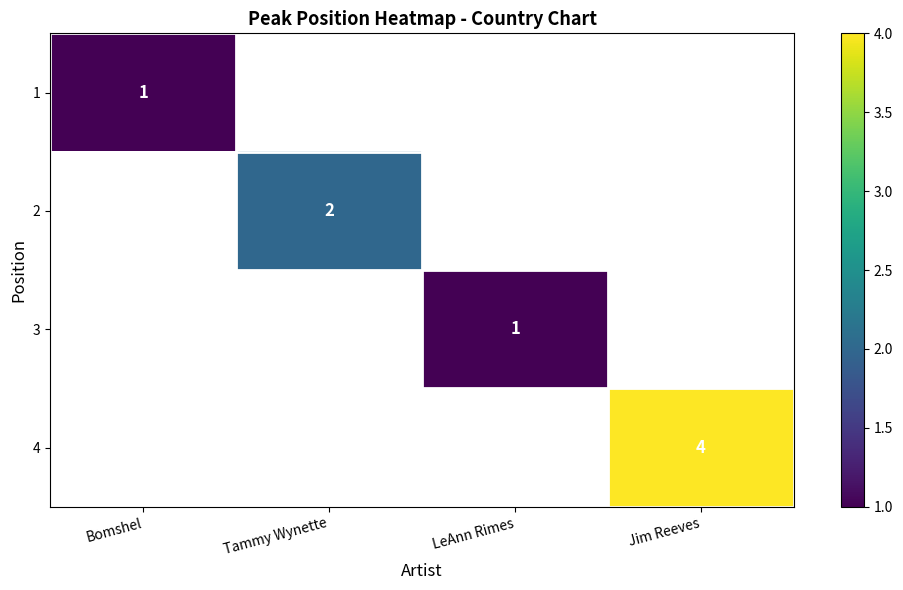

Is it true that 4 equals 6 at Jim Reeves?

False